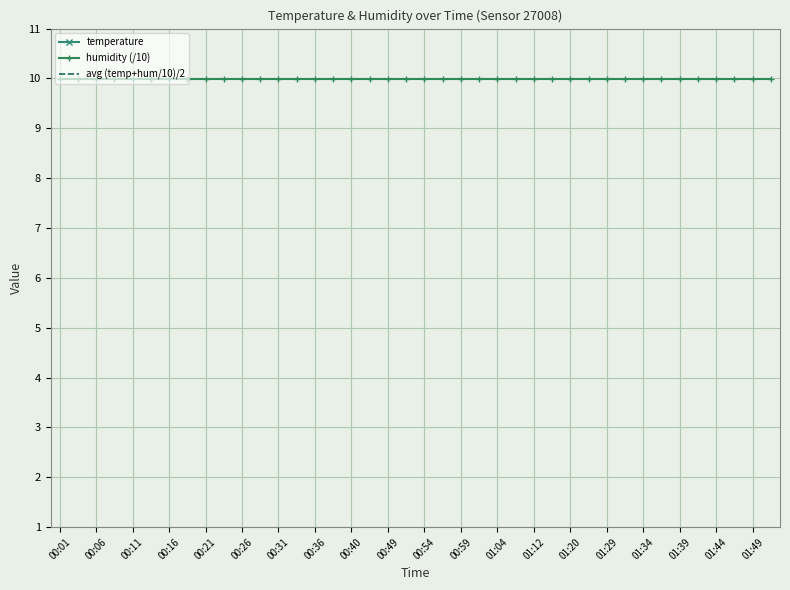

Is it true that humidity (/10) equals 10.0 at 00:26?

True